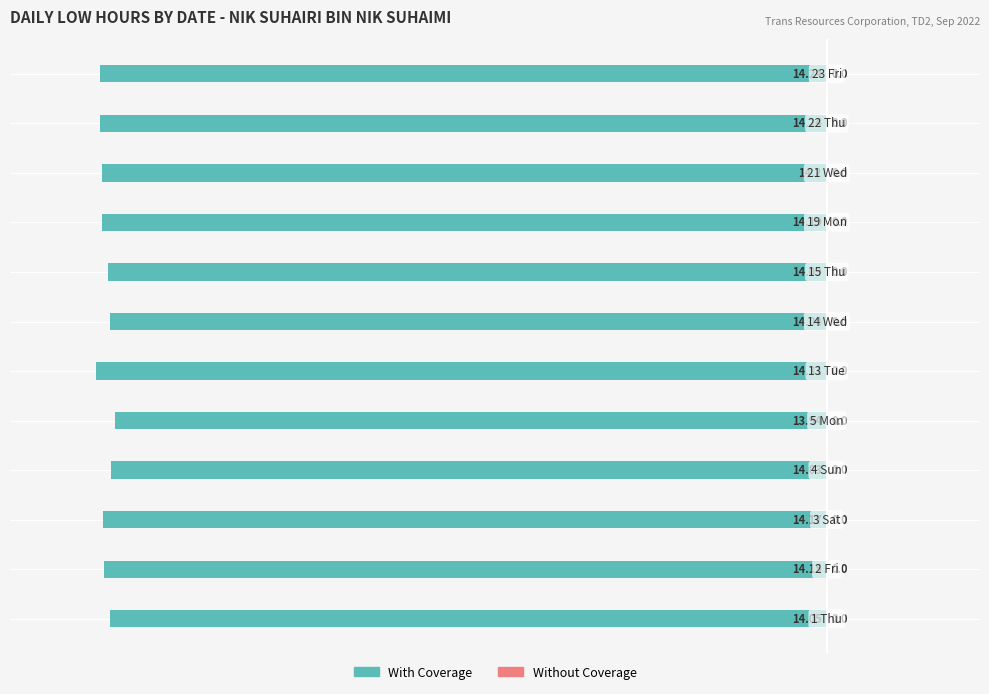

How many bars are there in total?

12